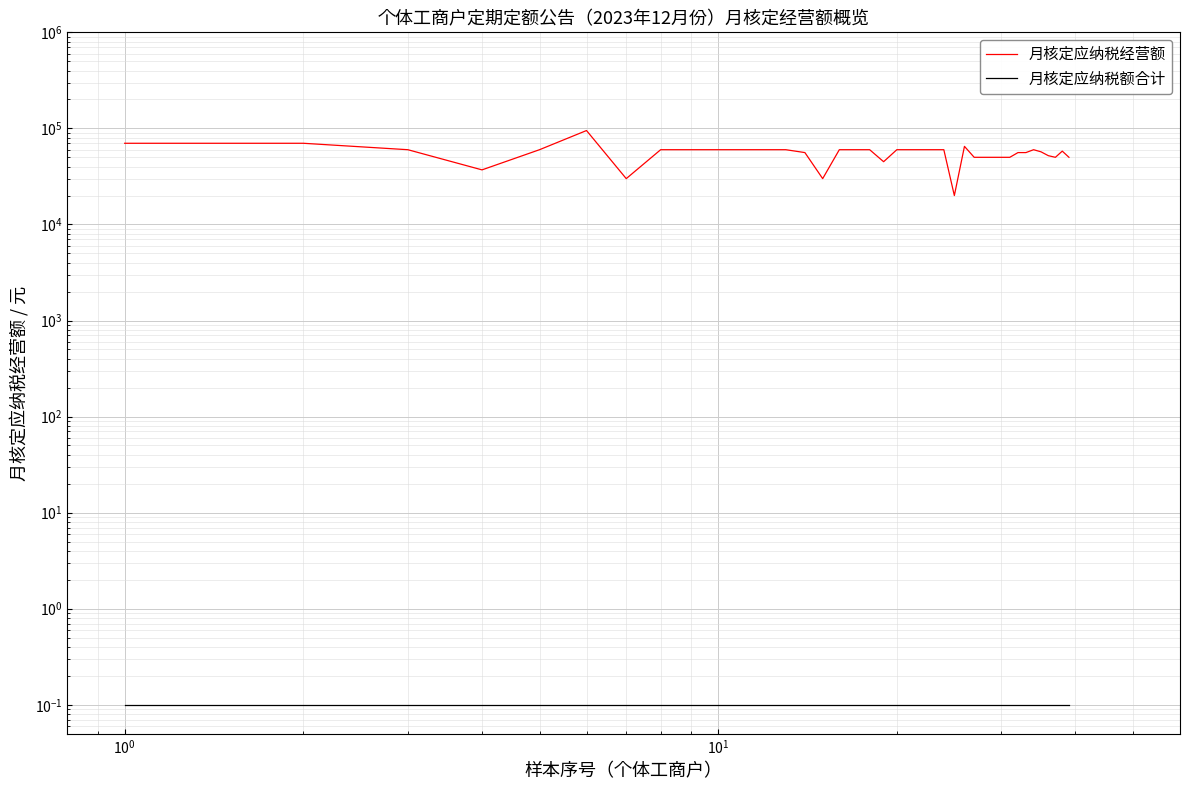

True or false: 月核定应纳税经营额 and 月核定应纳税额合计 intersect in this chart.

False